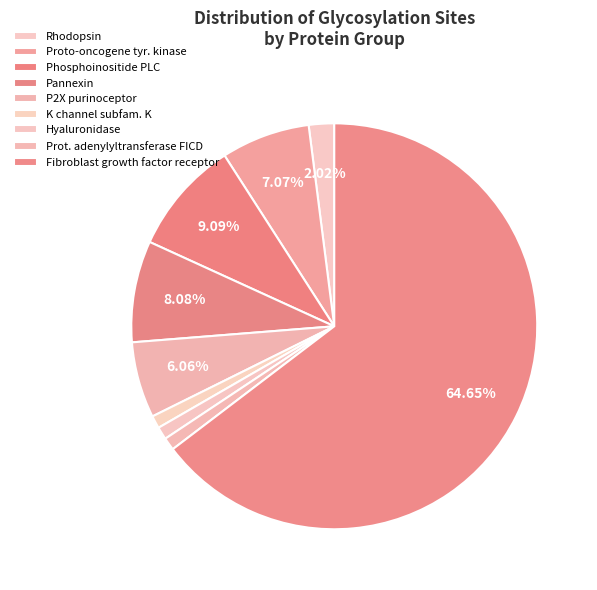

Which category has the smallest portion of the pie?

Potassium channel subfamily K member